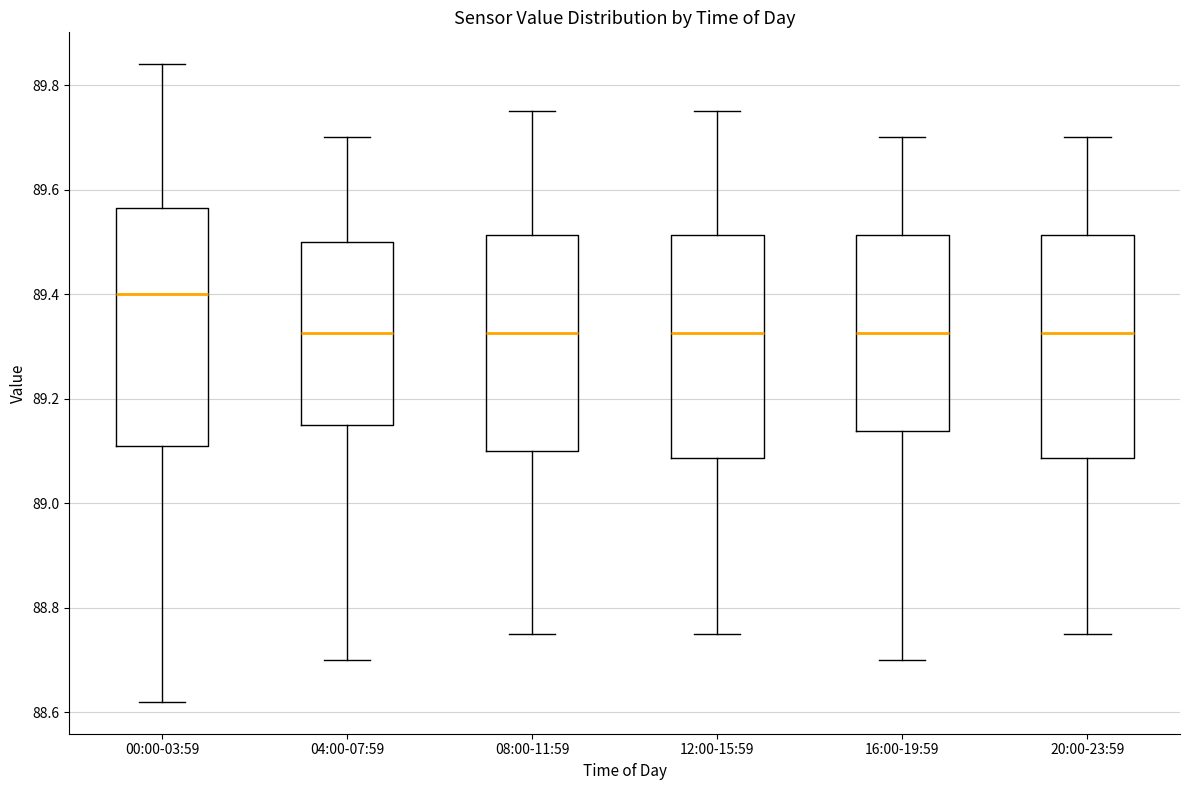

Reading left to right, read every box against the y-axis: the position of its median line, the range the box covers, and the ends of its whiskers. The values are not printed on the chart, so give them approximately, as read against the axis.

00:00-03:59: median 89.40, box 89.12 to 89.56, whiskers 88.62 to 89.84
04:00-07:59: median 89.32, box 89.16 to 89.50, whiskers 88.70 to 89.70
08:00-11:59: median 89.32, box 89.10 to 89.52, whiskers 88.76 to 89.76
12:00-15:59: median 89.32, box 89.08 to 89.52, whiskers 88.76 to 89.76
16:00-19:59: median 89.32, box 89.14 to 89.52, whiskers 88.70 to 89.70
20:00-23:59: median 89.32, box 89.08 to 89.52, whiskers 88.76 to 89.70